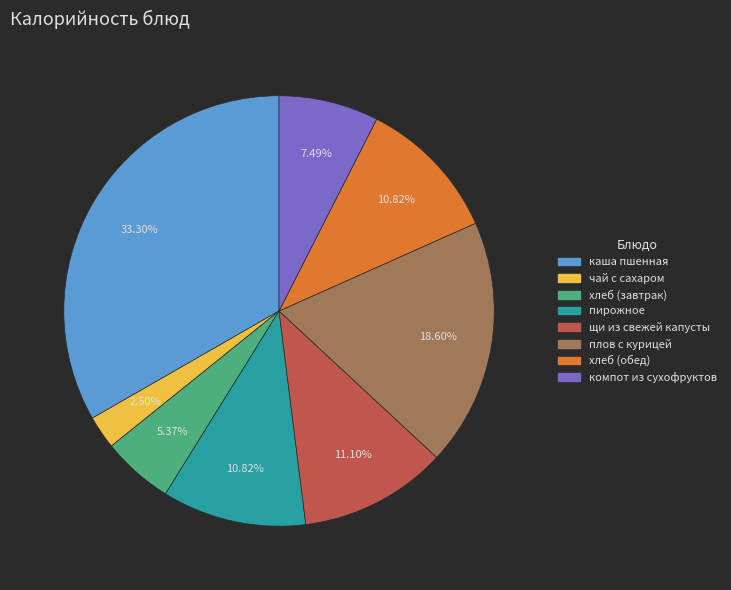

To the nearest percent, what percentage of the pie is компот из сухофруктов?

7%